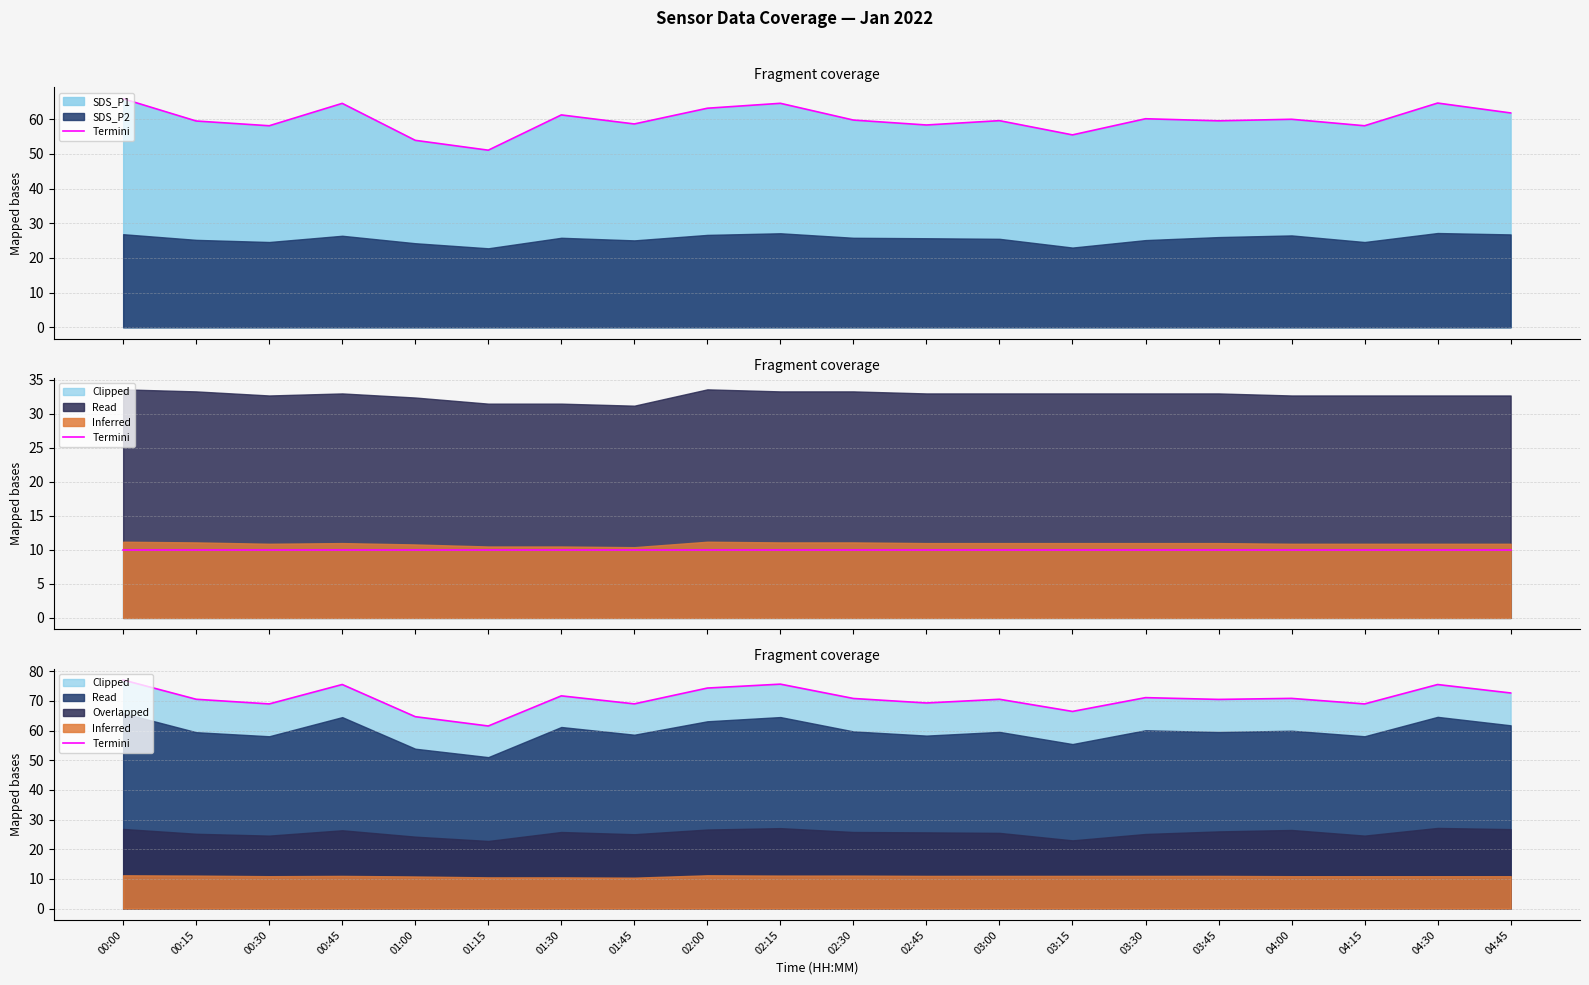

Rank the categories by value from lowest to highest.

01:15, 01:00, 03:15, 00:30, 04:15, 01:45, 02:45, 03:45, 00:15, 03:00, 02:30, 04:00, 03:30, 01:30, 04:45, 02:00, 04:30, 00:45, 02:15, 00:00